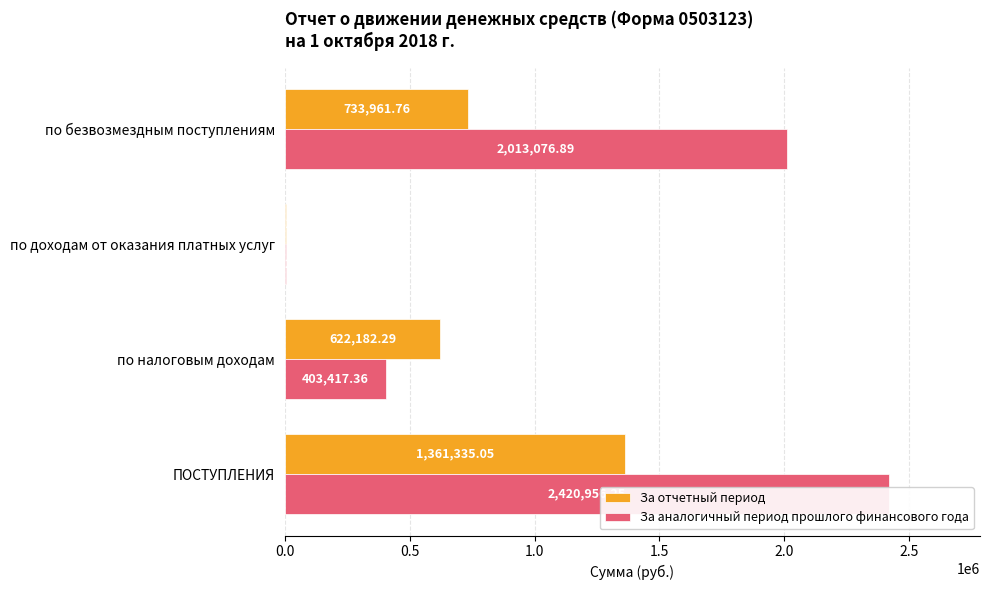

Which series has the widest spread of values?

За аналогичный период прошлого финансового года